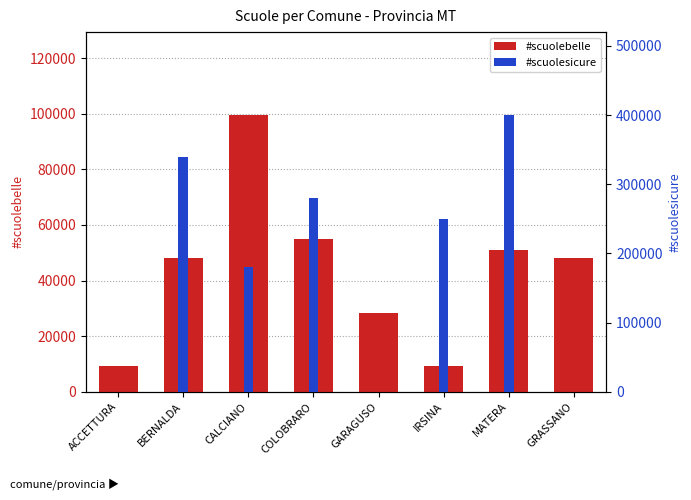

What is the label of the 3rd bar from the right?

IRSINA